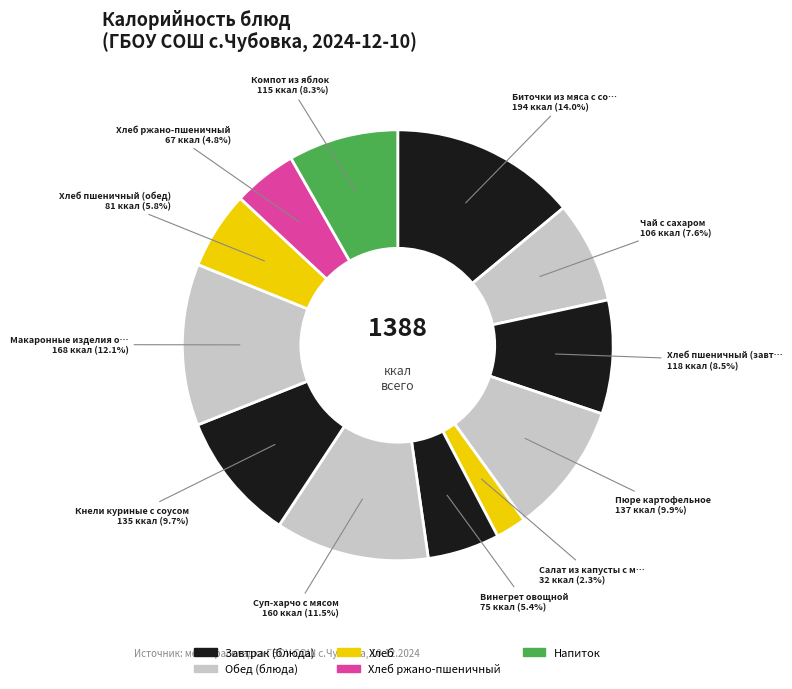

How many segments does this pie chart have?

12